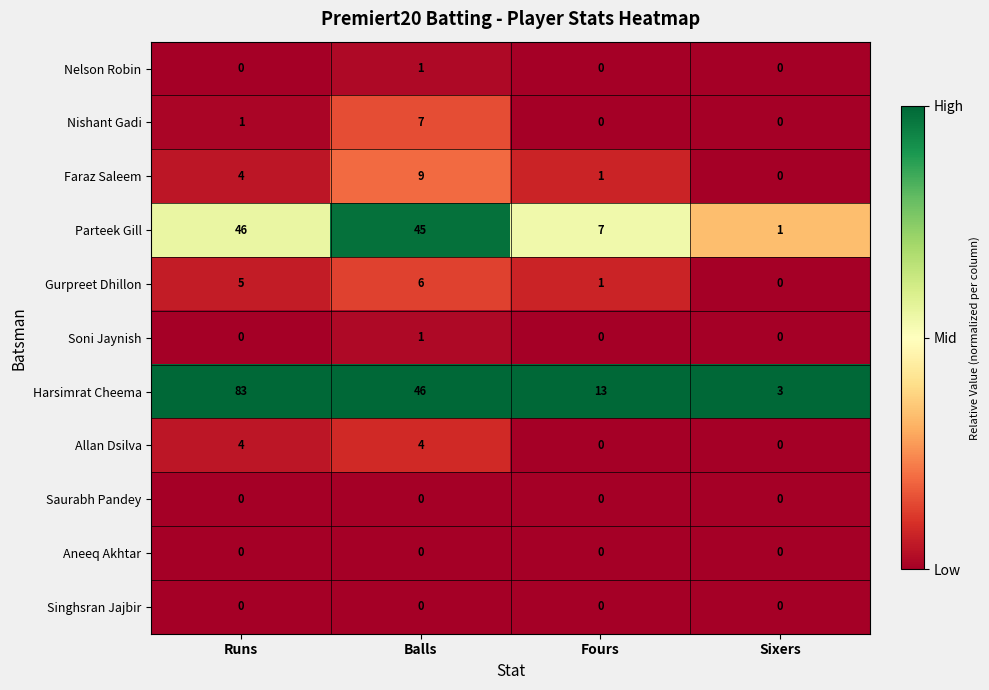

True or false: Soni Jaynish has a value of 0 at Runs.

True